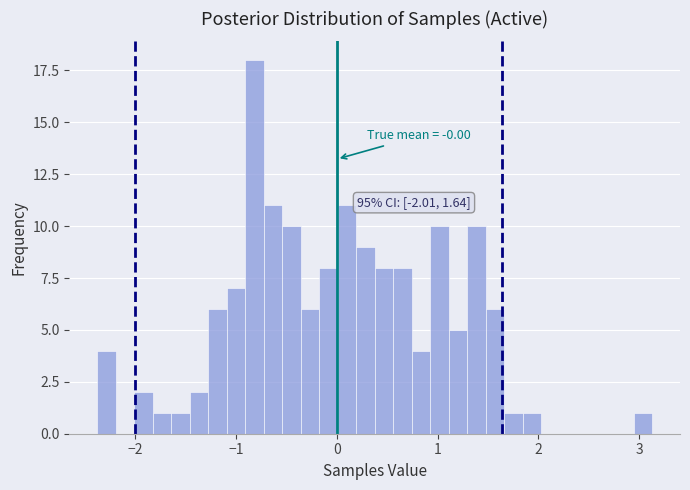

Around what value on the x-axis is the tallest bar? Give the approximate position of its centre, as read against the axis.

-0.8